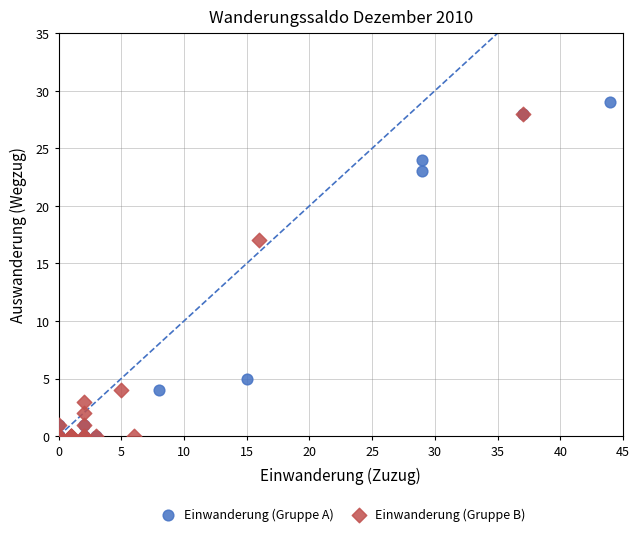

Which series has the largest Y range (max minus min)?

Einwanderung (Gruppe A)